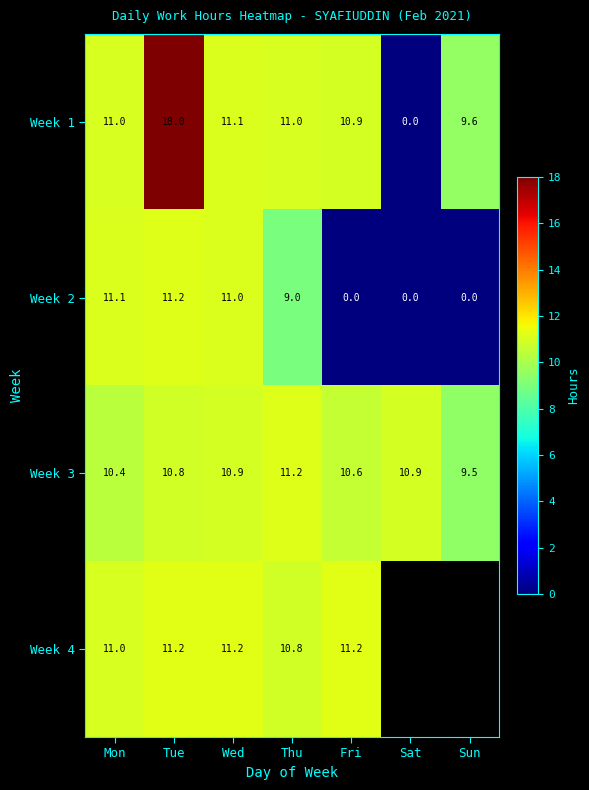

Which series changed the most between Thu and Fri?

Week 2